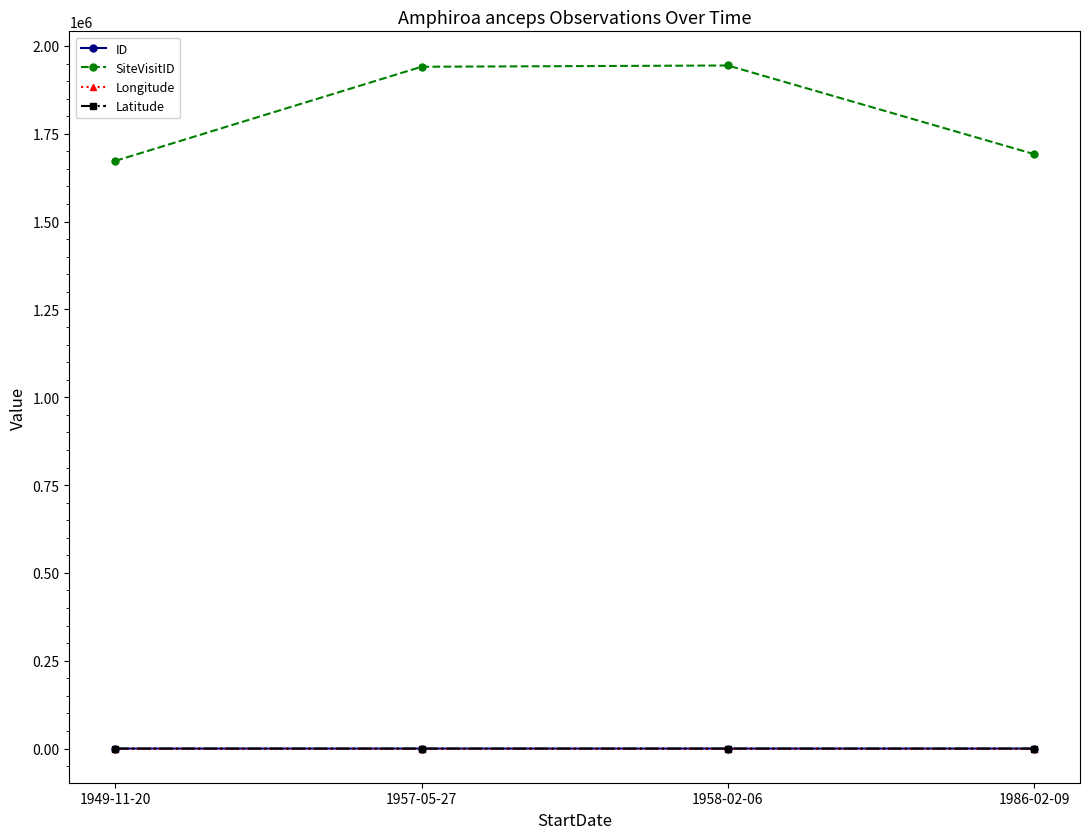

What is the difference between the second highest and second lowest values in the ID series?

1.0